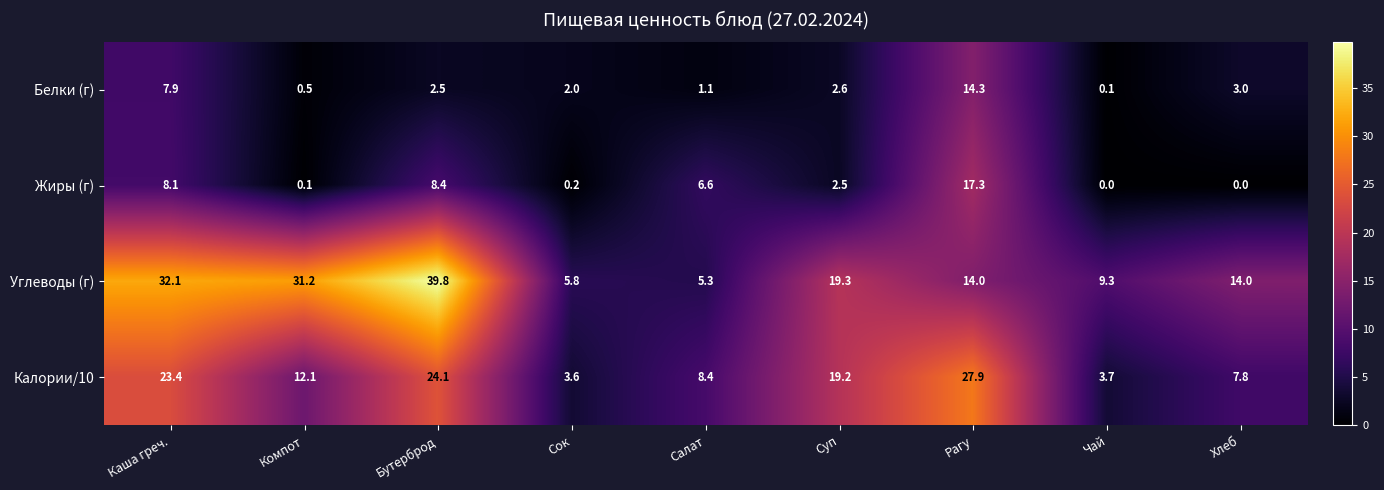

What is the difference between the second highest and minimum values in the Жиры (г) series?

8.4